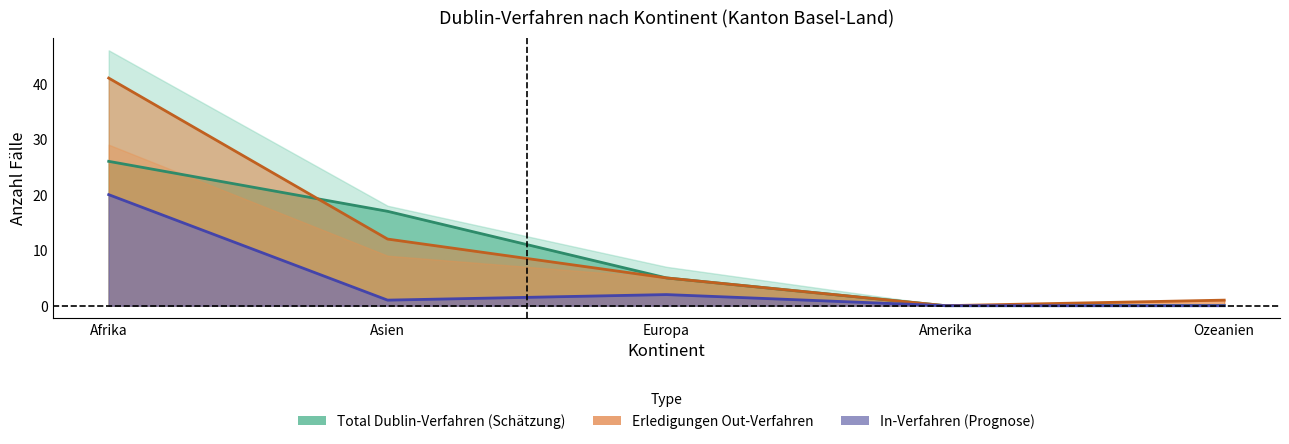

What position from the right is Asien?

4